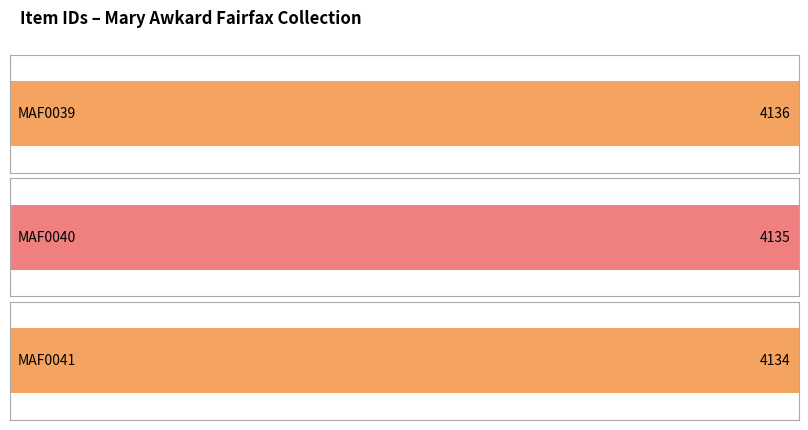

What is the average value?

4135